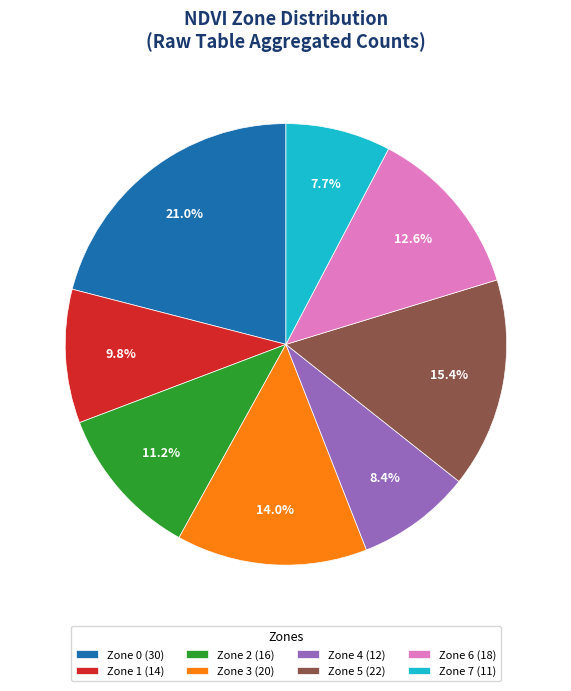

Rank the categories by value from highest to lowest.

Zone 0, Zone 5, Zone 3, Zone 6, Zone 2, Zone 1, Zone 4, Zone 7